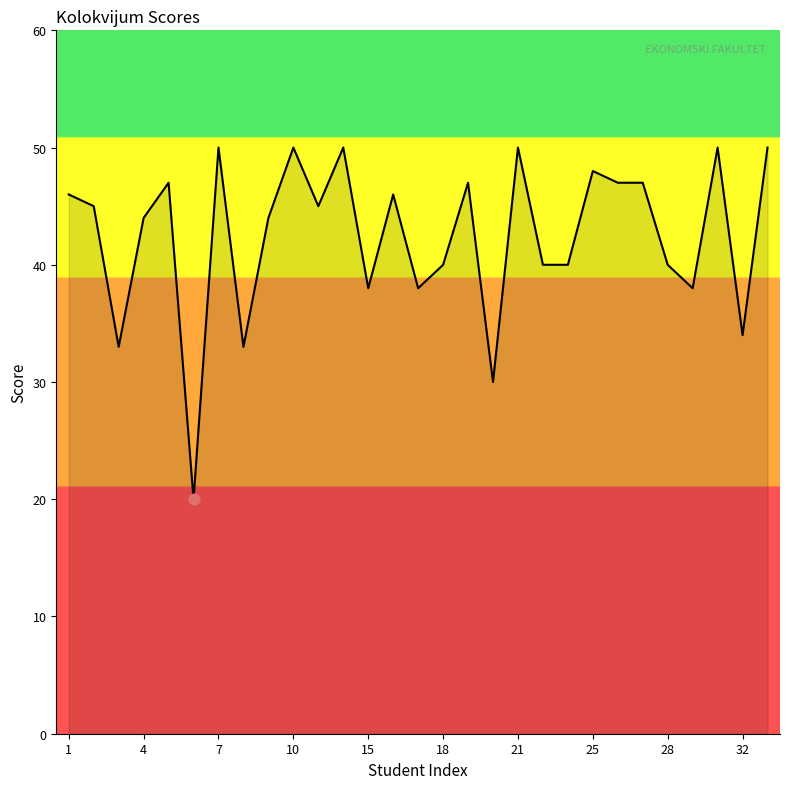

What is the maximum value shown in the chart?

50